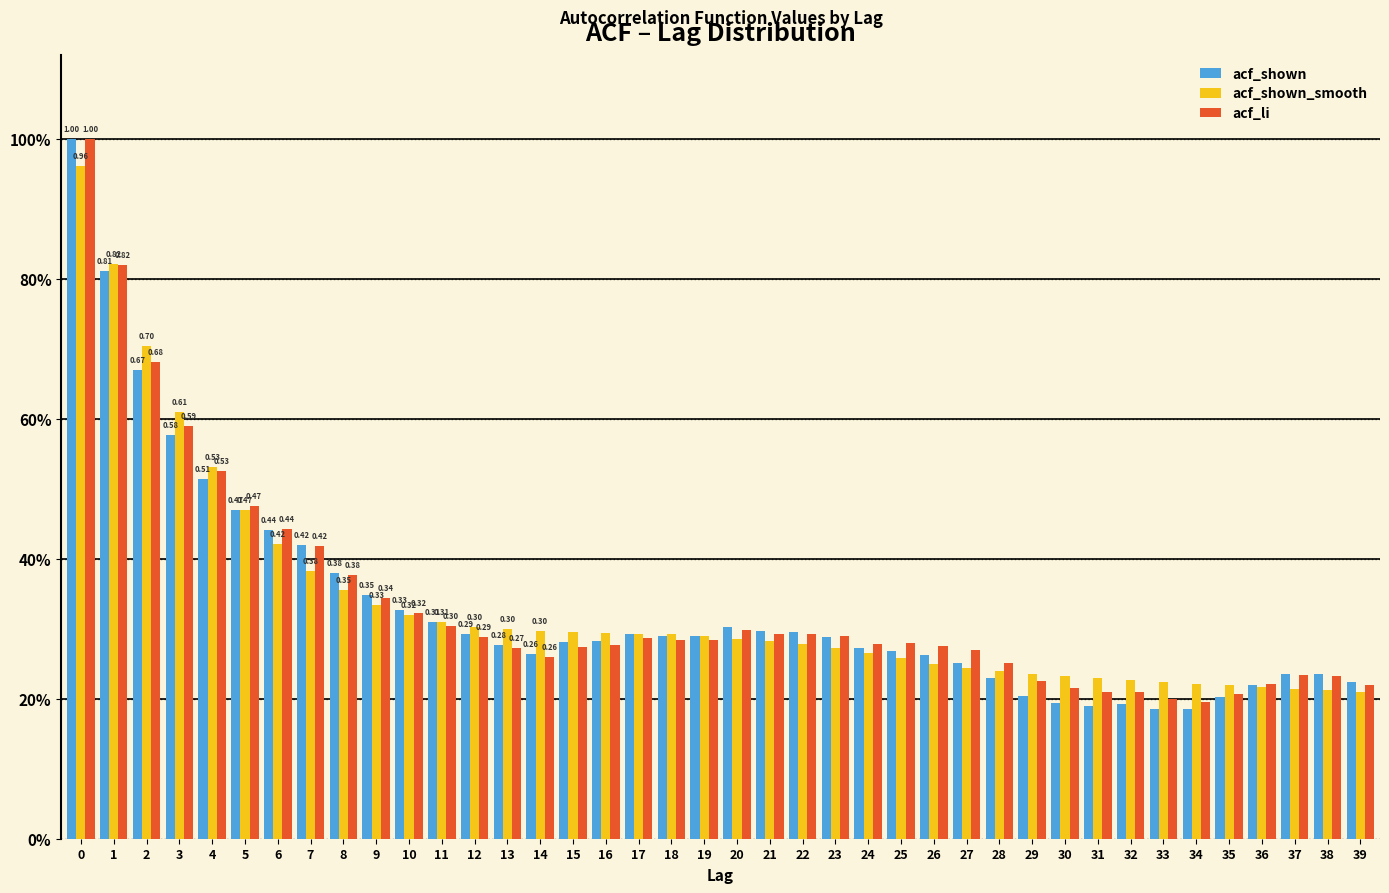

Does the chart contain stacked bars?

No